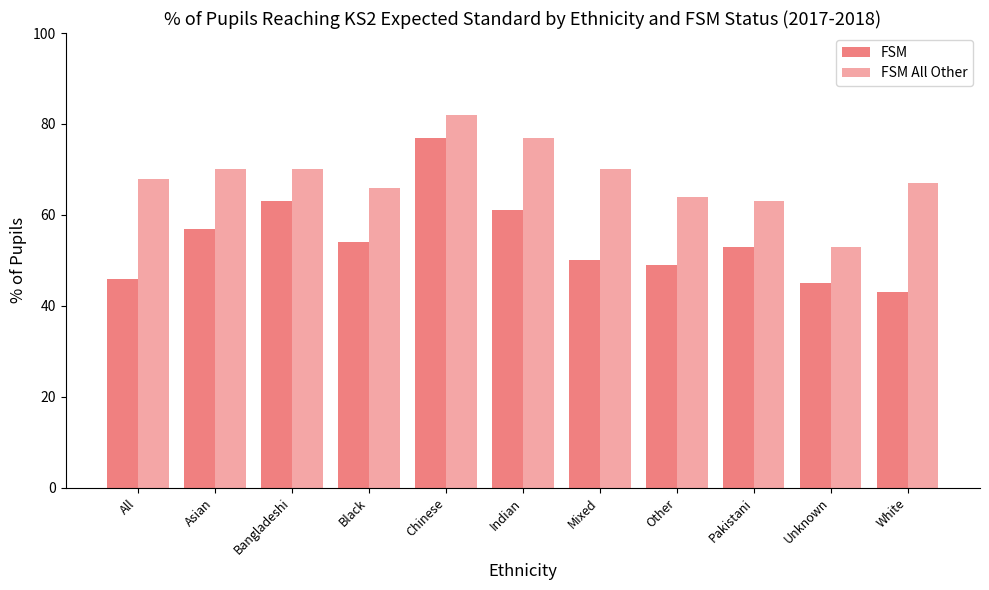

How many distinct data groups are displayed?

2